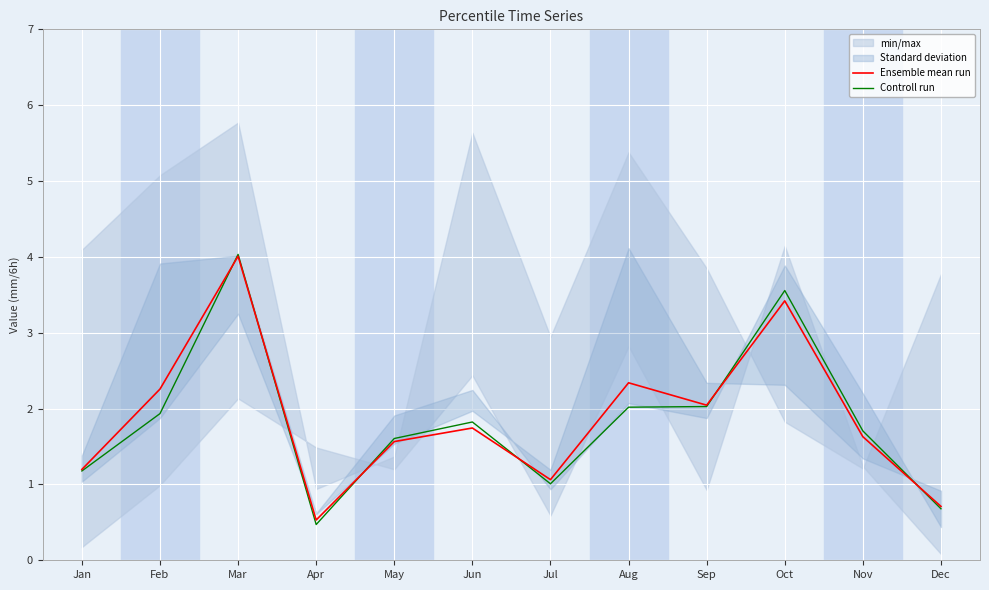

True or false: Controll run and Ensemble mean run intersect in this chart.

True